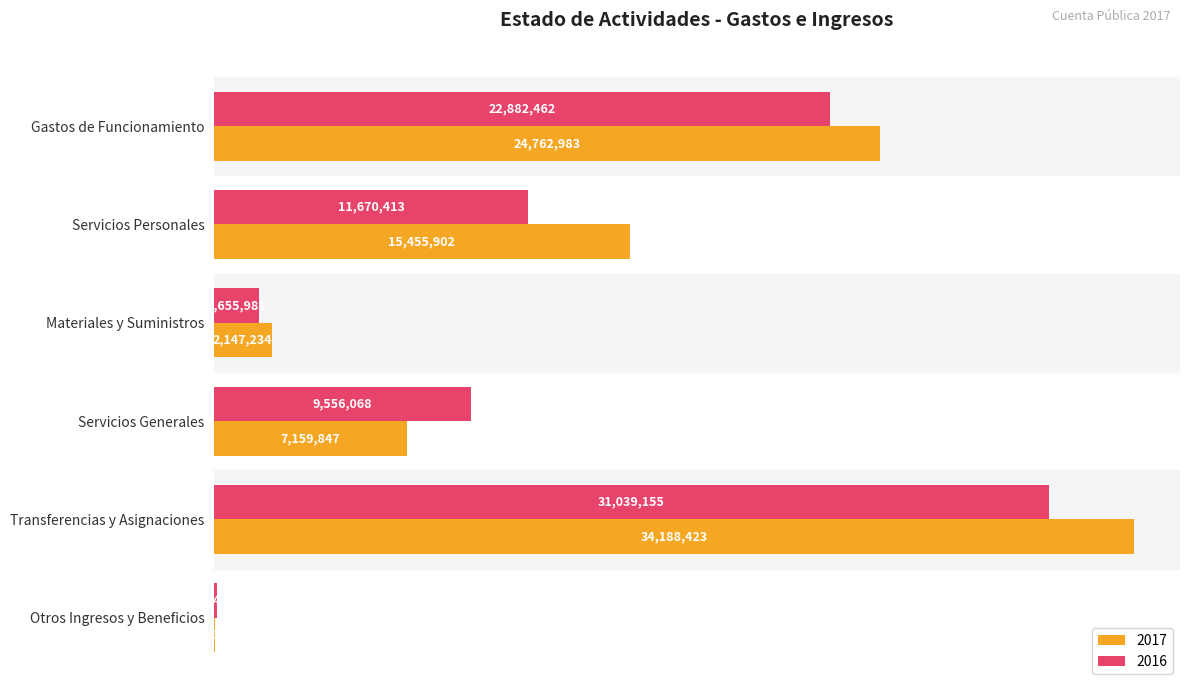

What are all the series names shown in the legend?

2017, 2016